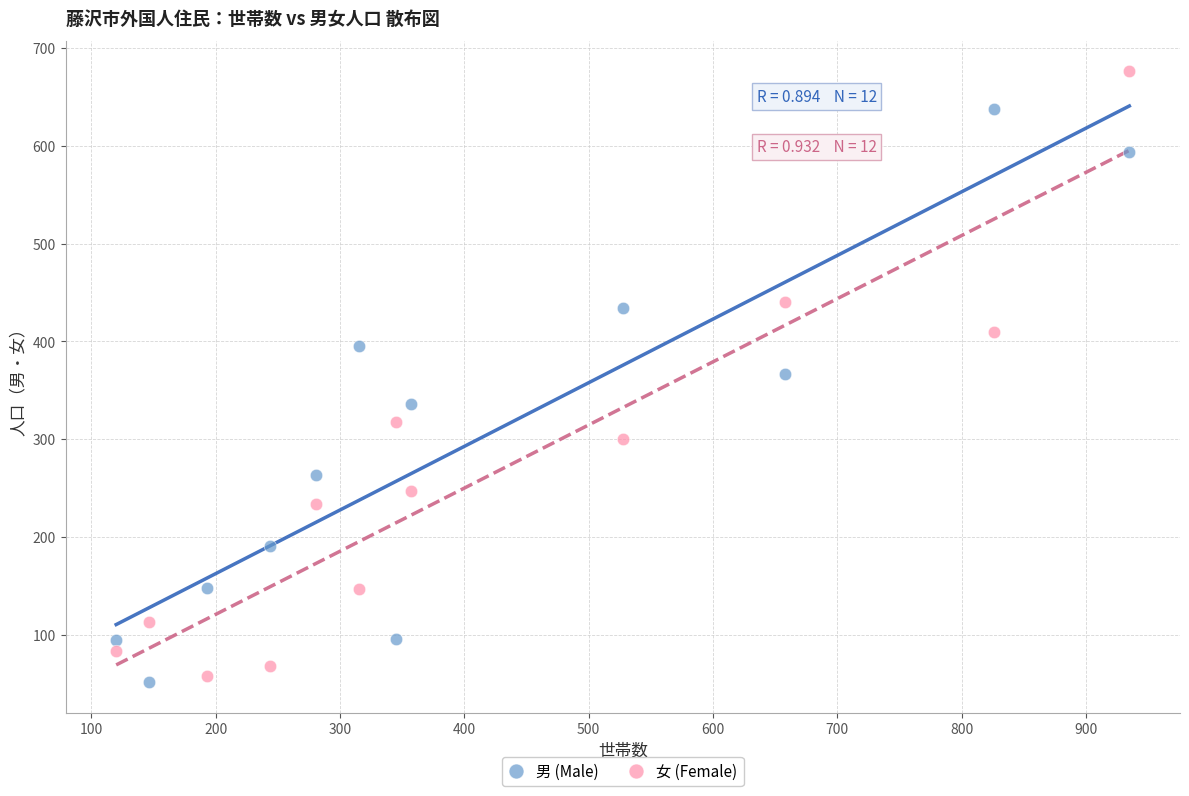

Which series has the widest spread of Y values?

女 (Female)